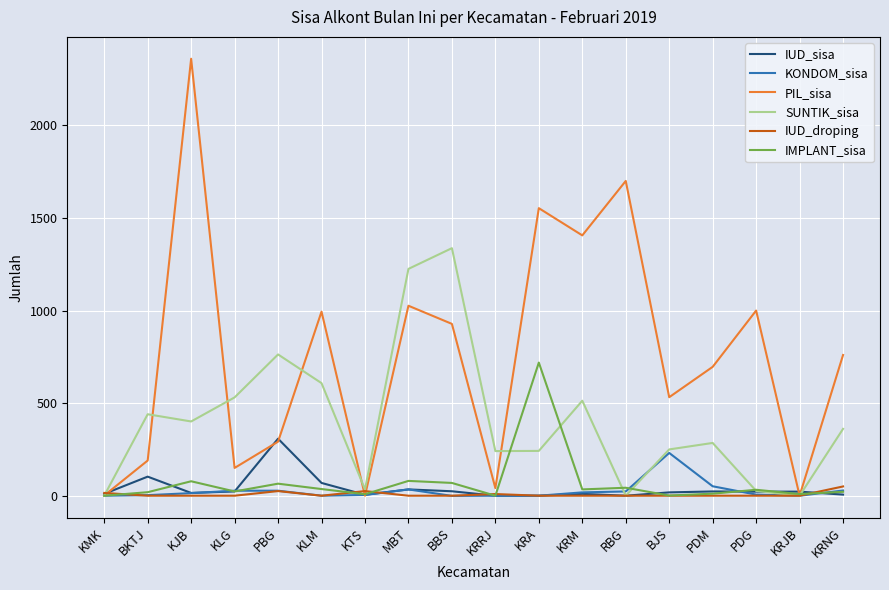

At how many categories does at least one series exceed 1542?

3